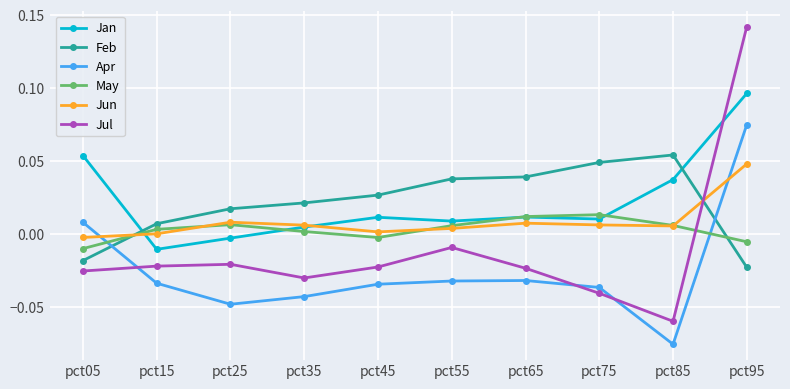

Count the number of categories in the chart.

10